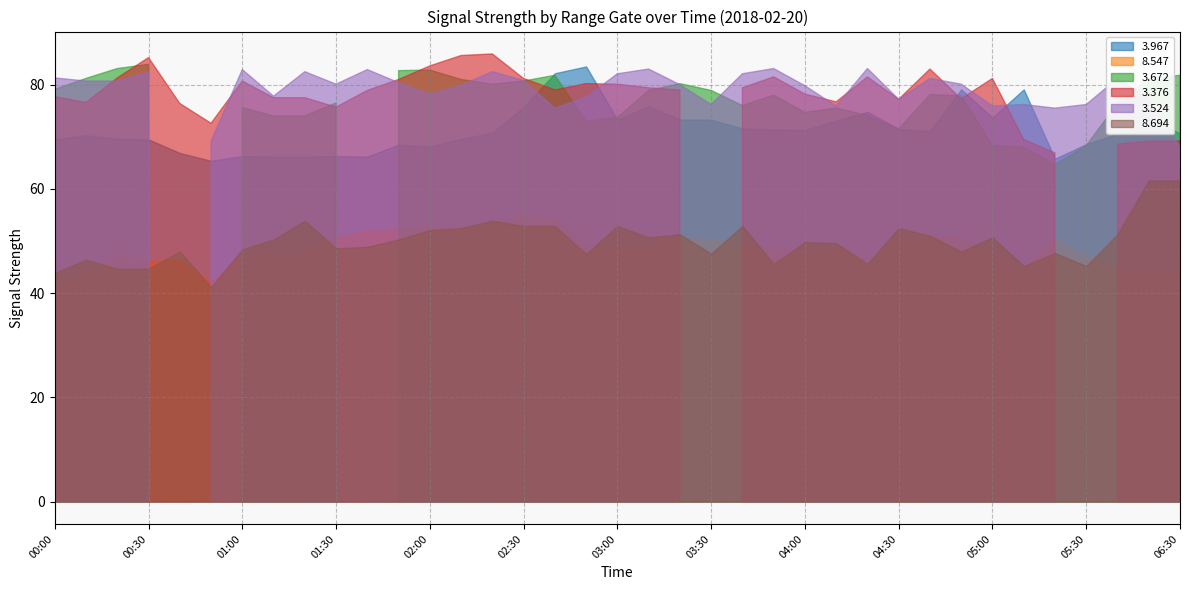

True or false: 8.547 and 3.967 intersect in this chart.

False